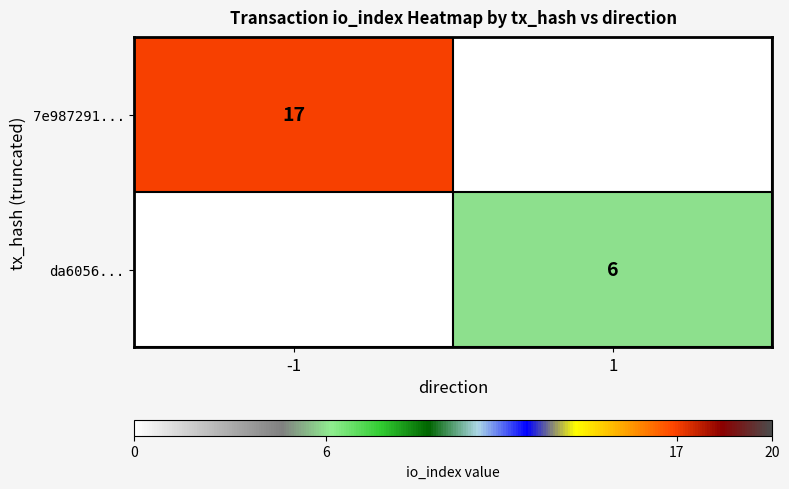

Is the value of 7e987291... at -1 greater than the value of da6056... at 1?

Yes